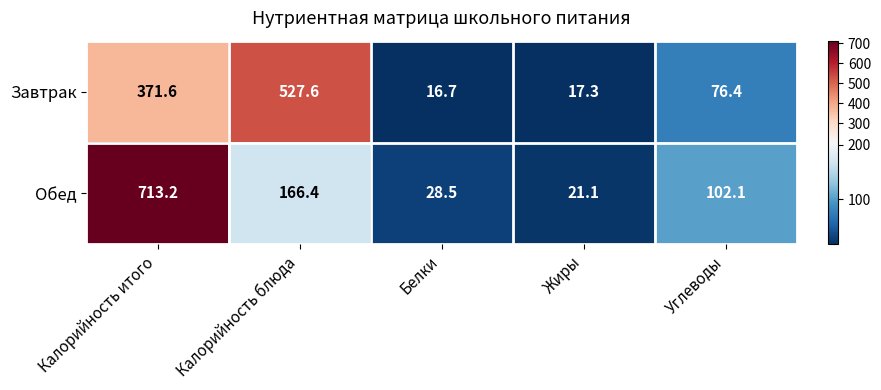

List the series in order of their peak value, highest first.

Обед, Завтрак